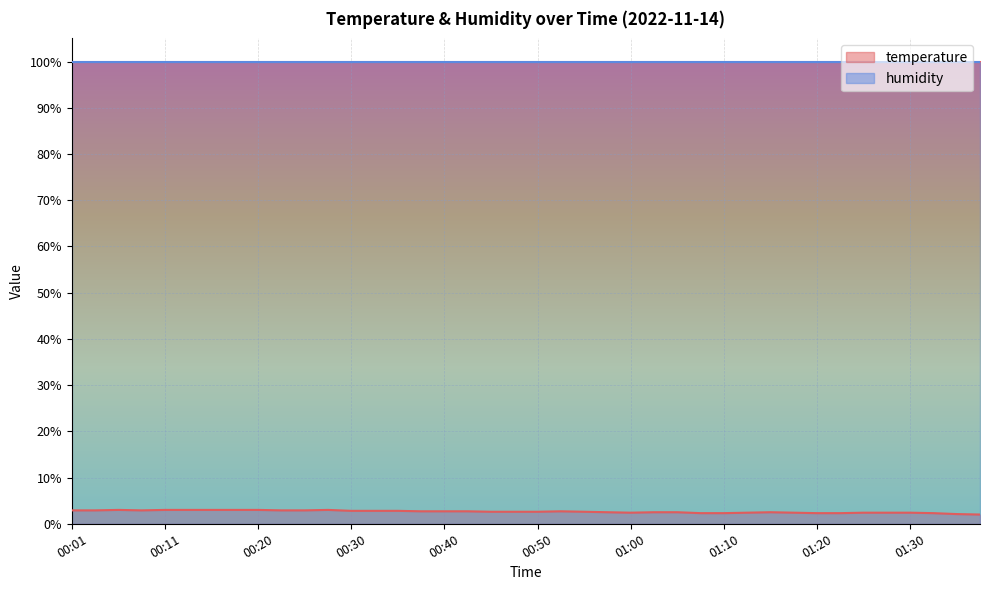

What is the label of the 31st point from the right?

00:23